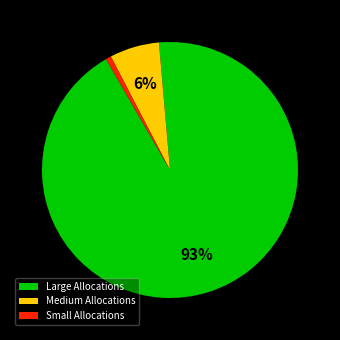

Is it true that Large Allocations is 93% of the pie?

True